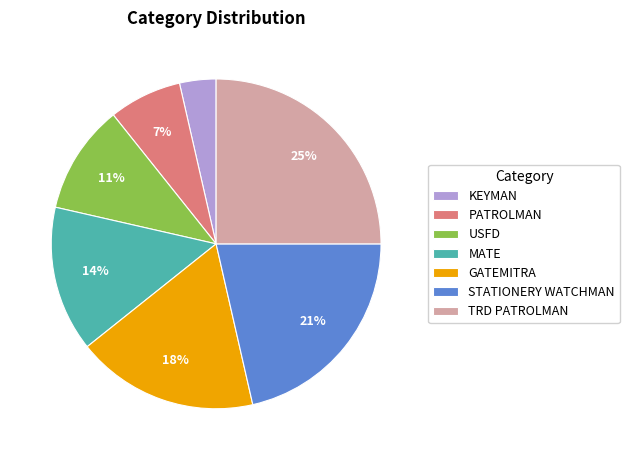

To the nearest percent, what is the difference between the MATE and GATEMITRA slice percentages?

4%